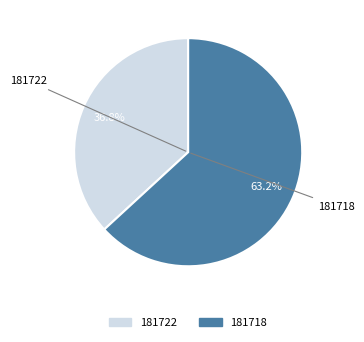

Does any single category account for the majority?

Yes